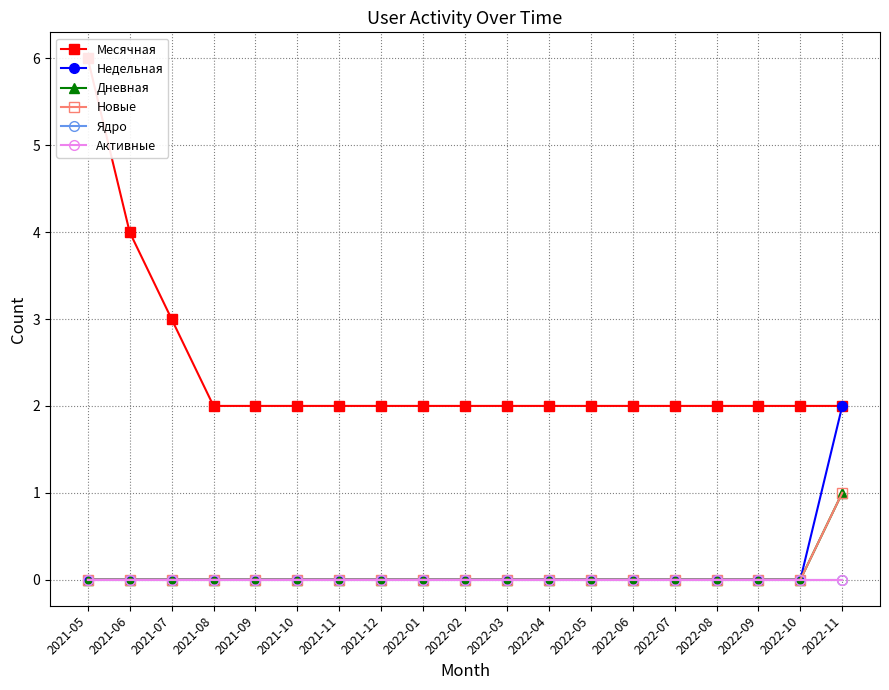

What is the label of the 10th point from the right?

2022-02